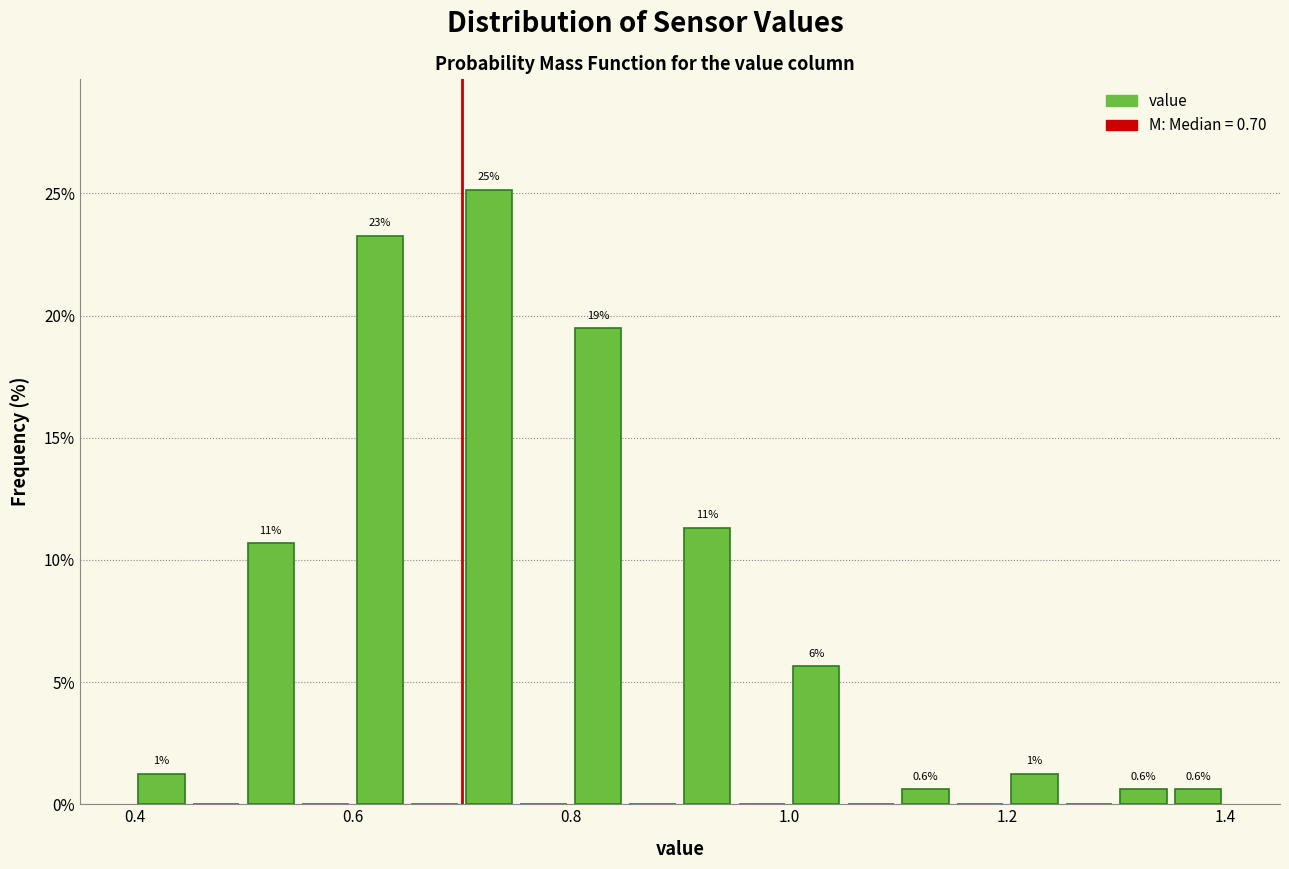

Around what value on the x-axis is the tallest bar? Give the approximate position of its centre, as read against the axis.

0.72